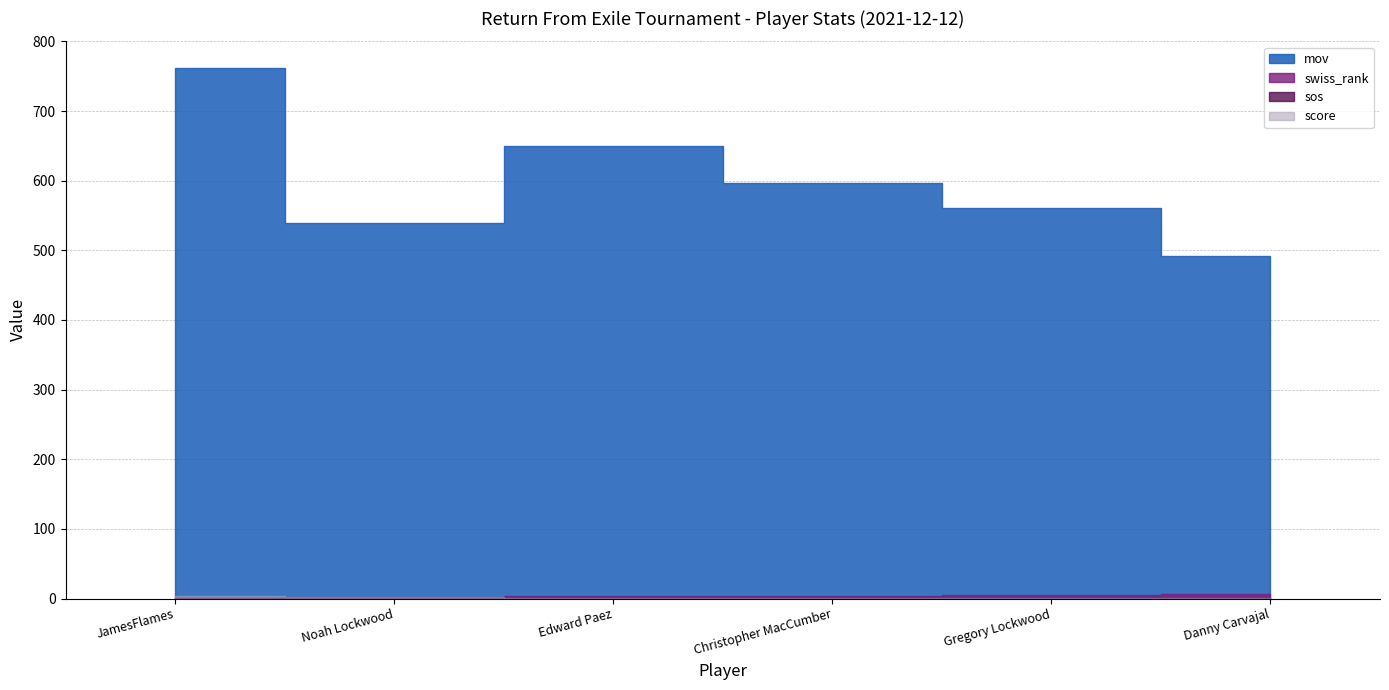

Which series changed the most between JamesFlames and Danny Carvajal?

mov